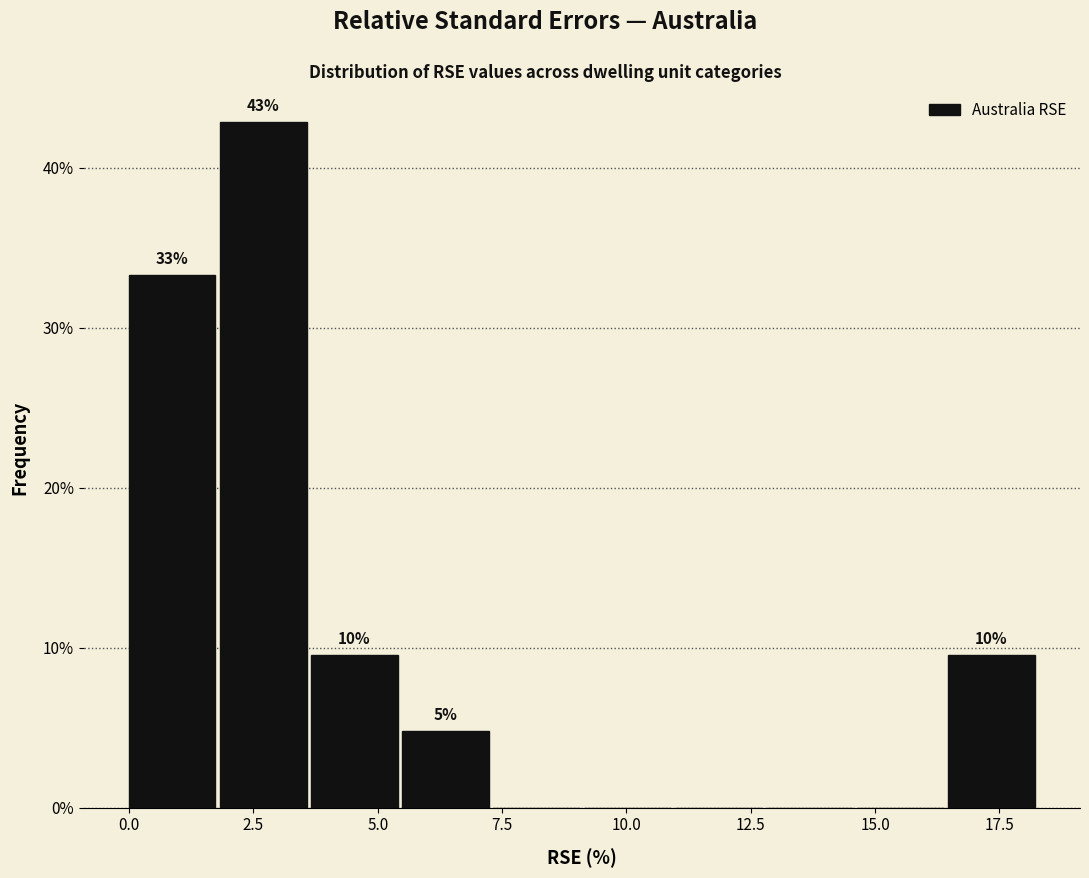

Around what value on the x-axis is the tallest bar? Give the approximate position of its centre, as read against the axis.

2.5